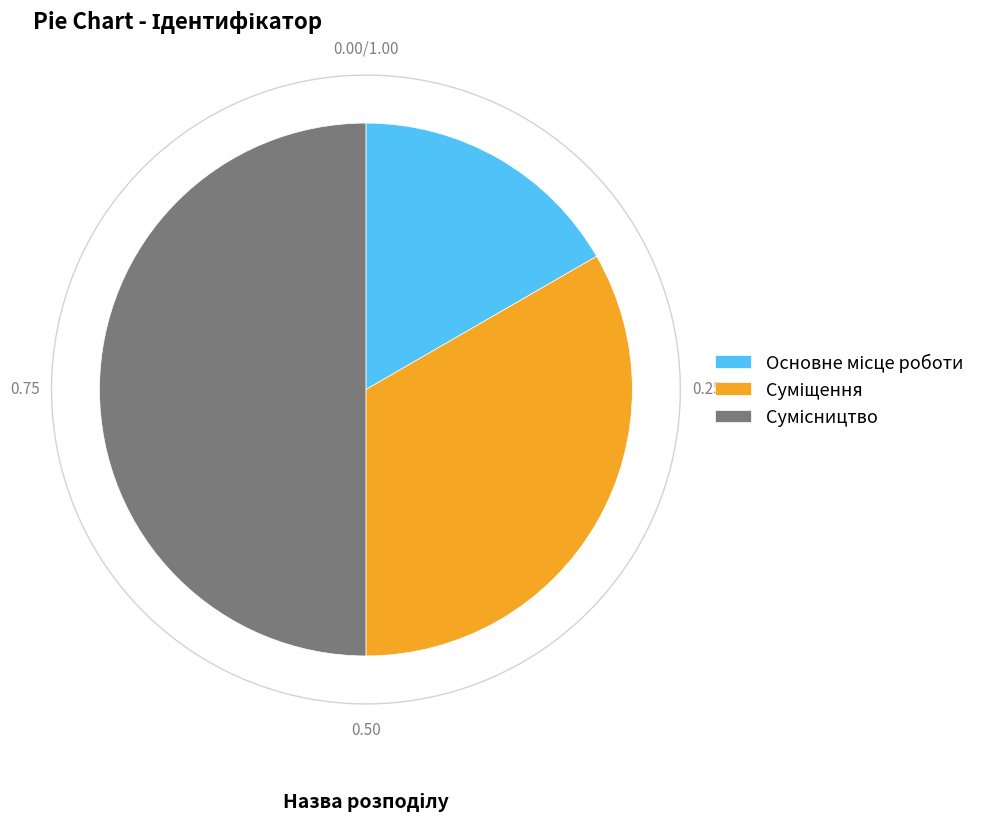

True or false: Основне місце роботи accounts for 17% of the total.

True